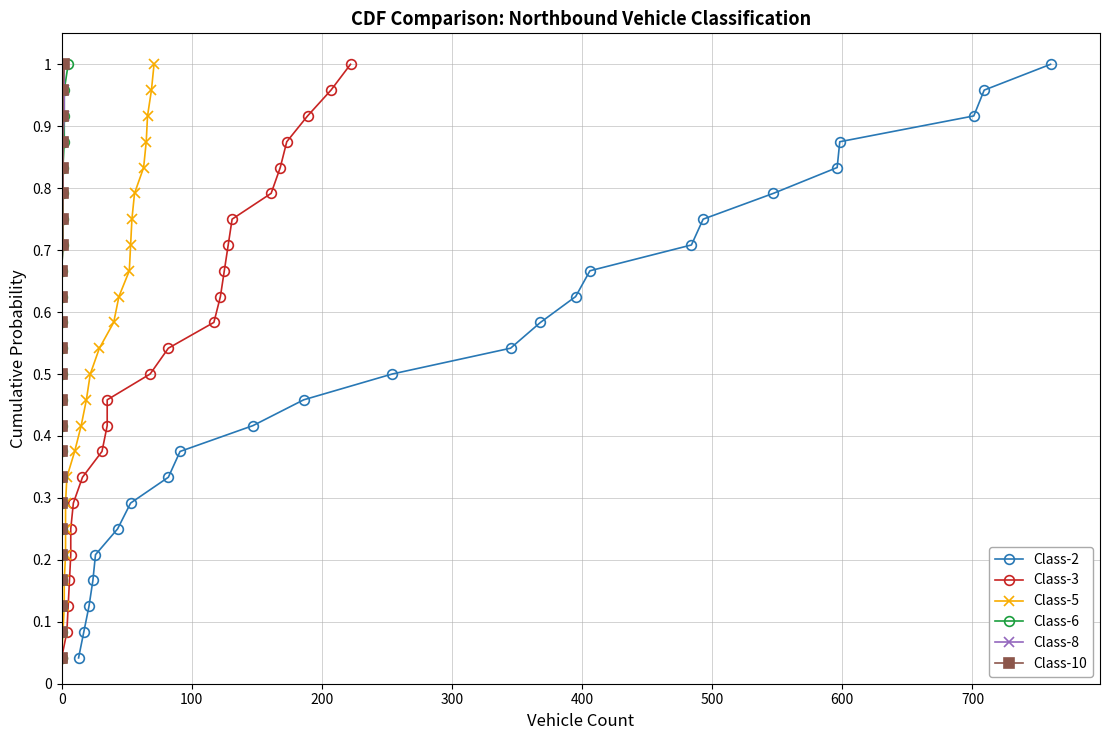

What is the sum of all Class-6 values?

12.5